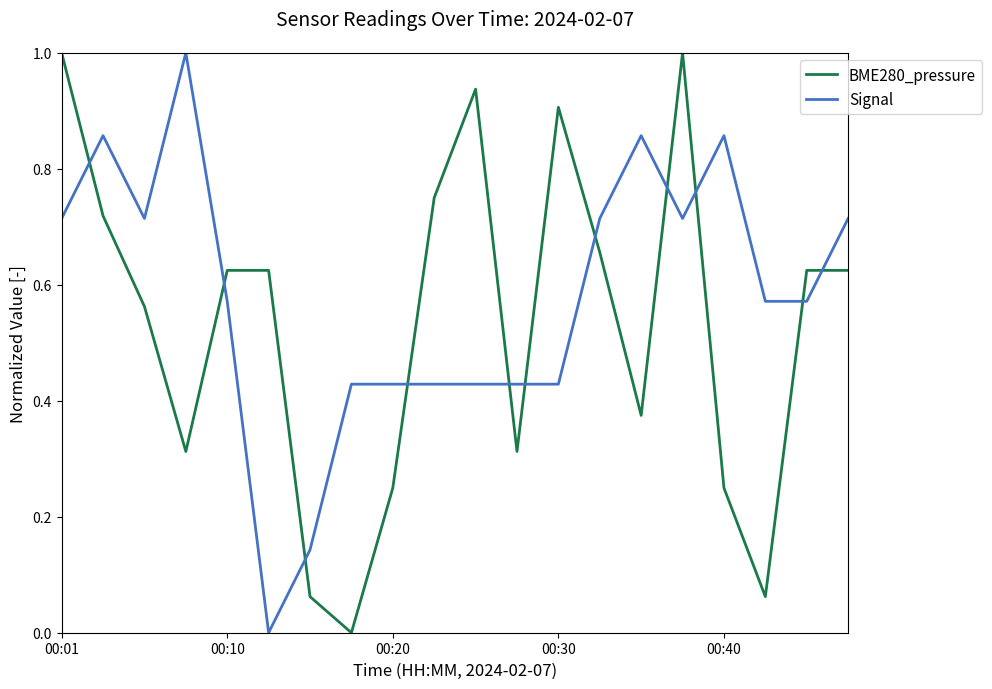

What is the highest value of the Signal series?

1.0